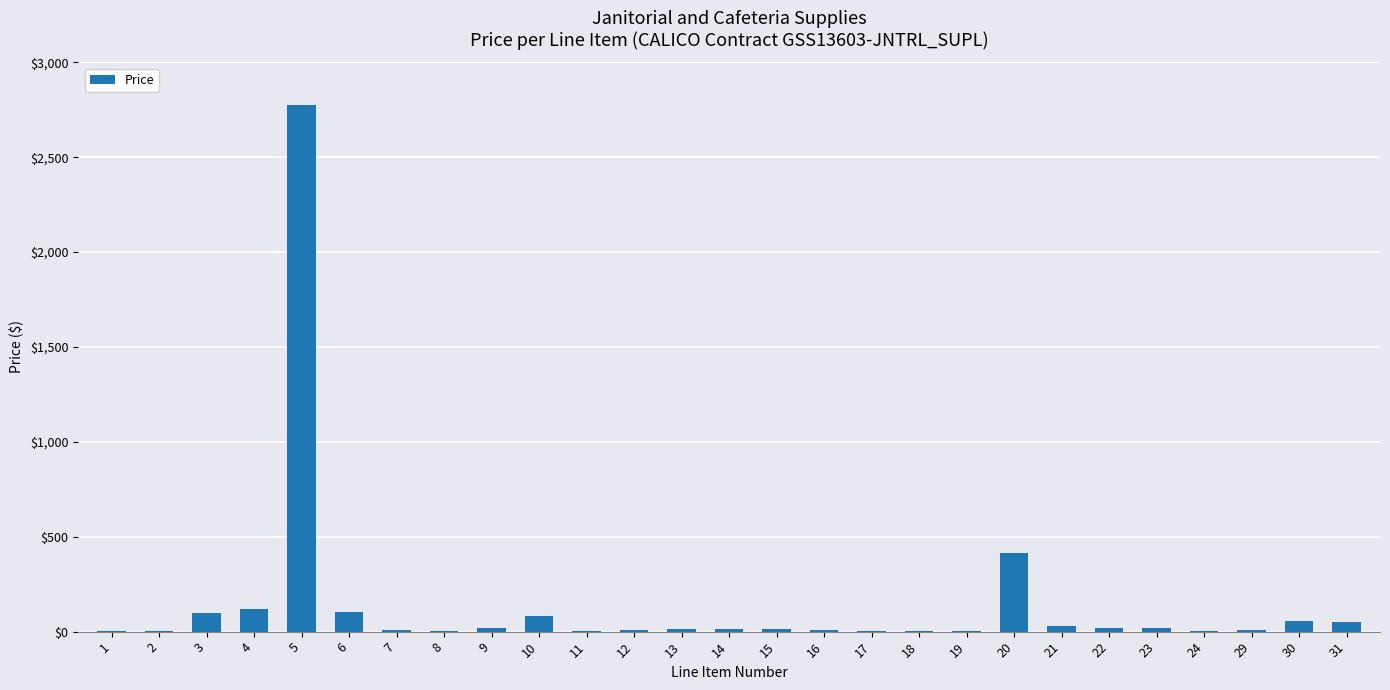

What value does the data have at 13?

14.9